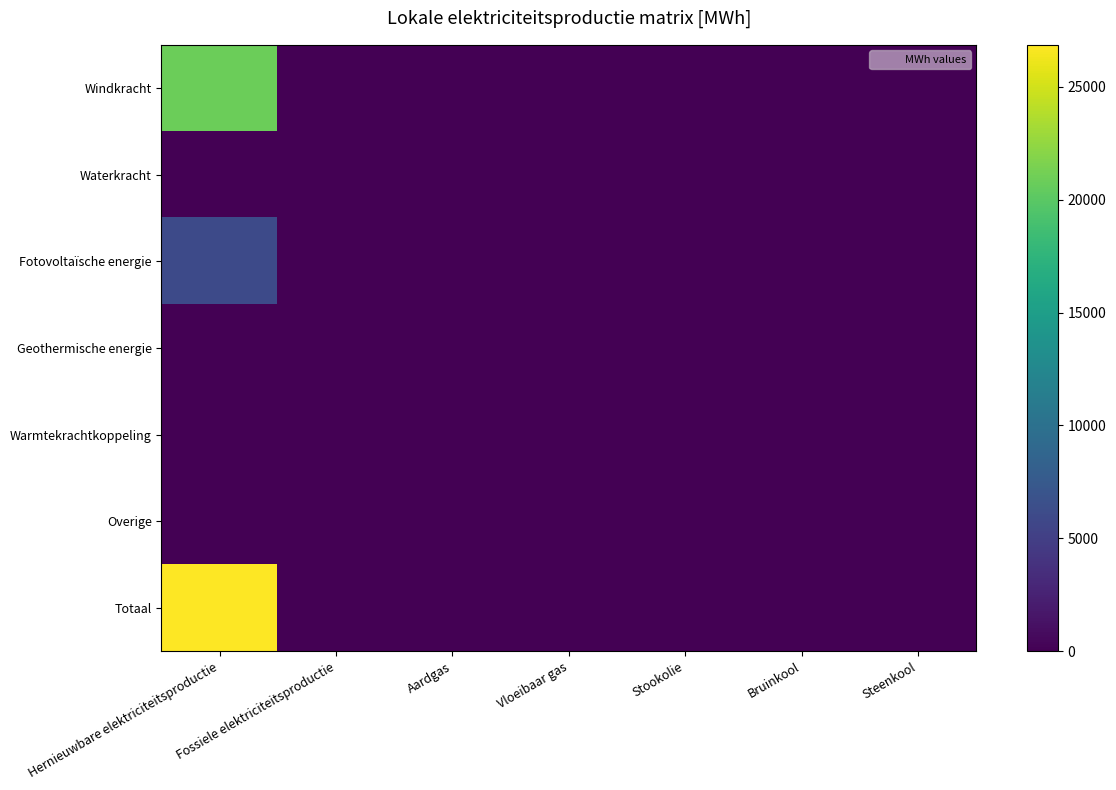

How many data points does each series have?

7